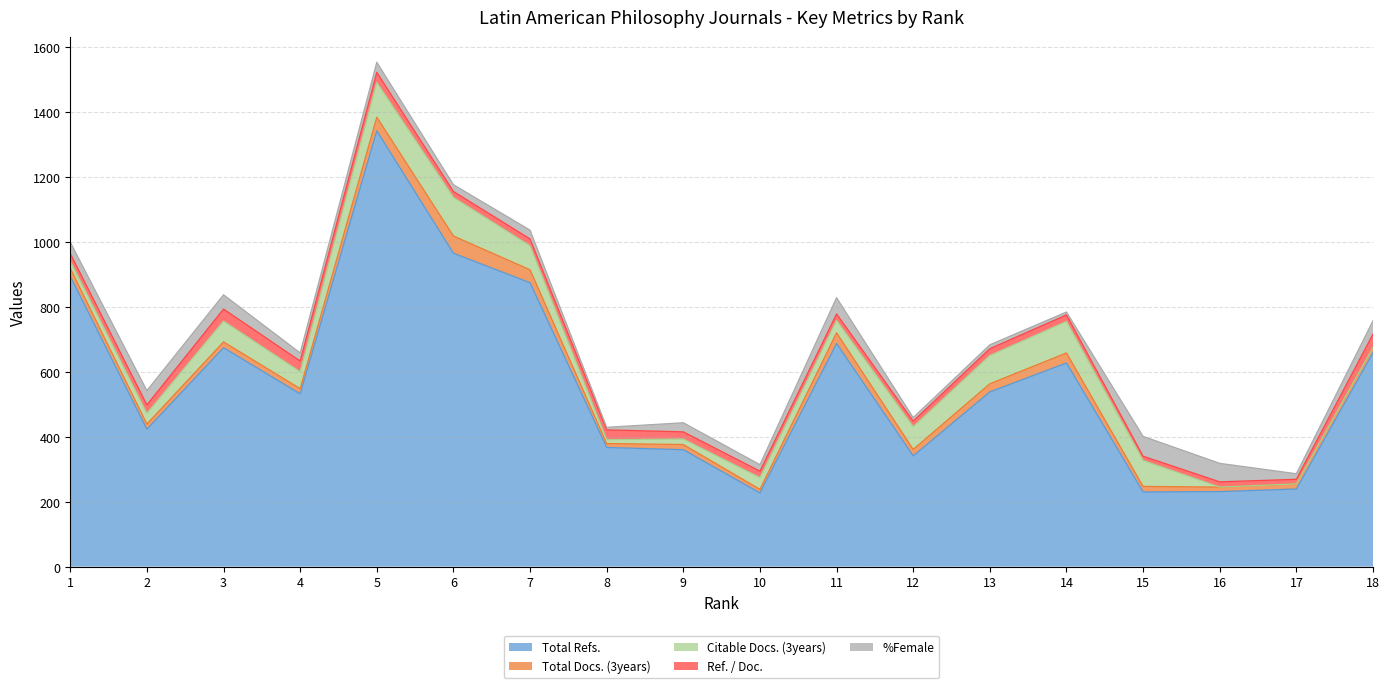

Between which two adjacent categories do %Female and Ref. / Doc. first intersect?

3 and 4